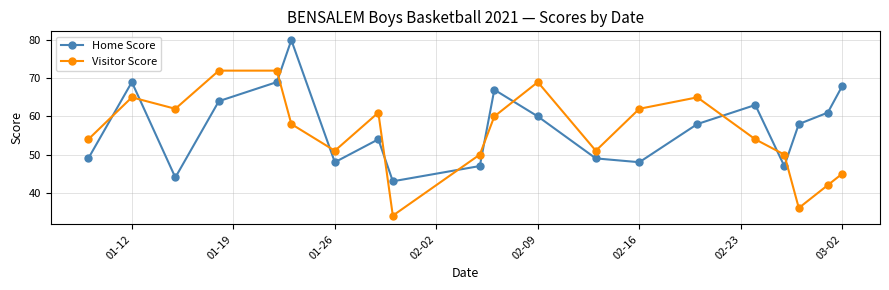

Reading left to right, extract all data points from this chart.

Home Score: 49	69	44	64	69	80	48	54	43	47	67	60	49	48	58	63	47	58	61	68
Visitor Score: 54	65	62	72	72	58	51	61	34	50	60	69	51	62	65	54	50	36	42	45